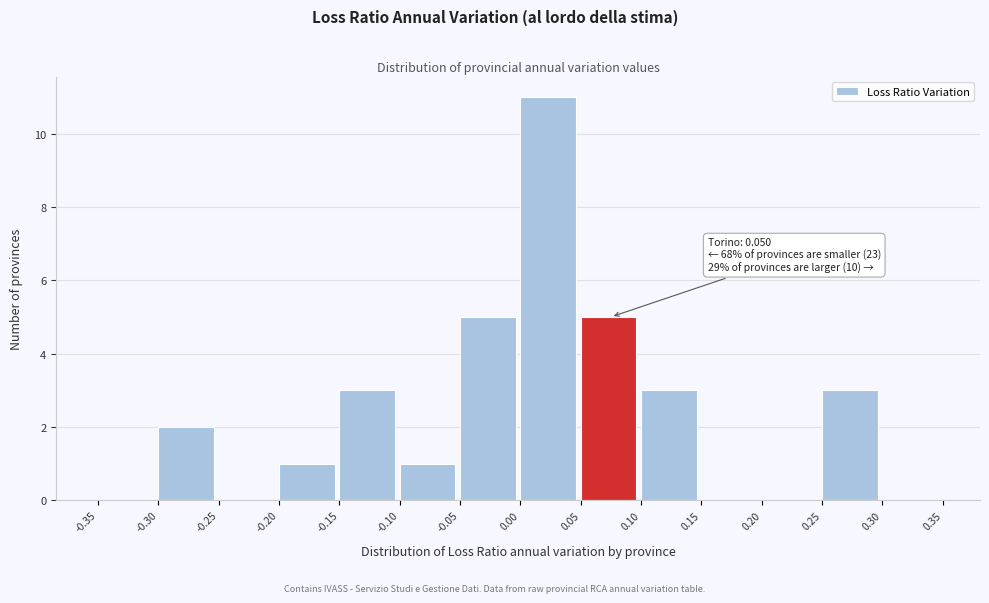

Over which range of the x-axis is the bar tallest?

0.00 to 0.05